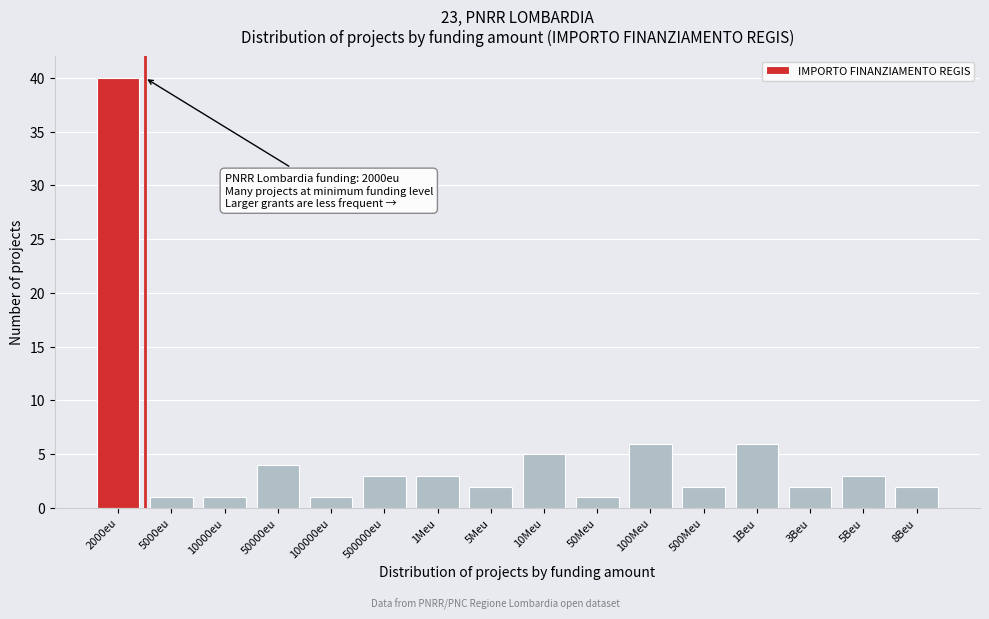

Reading left to right, extract all data points from this chart.

2000eu=40	5000eu=1	10000eu=1	50000eu=4	100000eu=1	500000eu=3	1Meu=3	5Meu=2	10Meu=5	50Meu=1	100Meu=6	500Meu=2	1Beu=6	3Beu=2	5Beu=3	8Beu=2